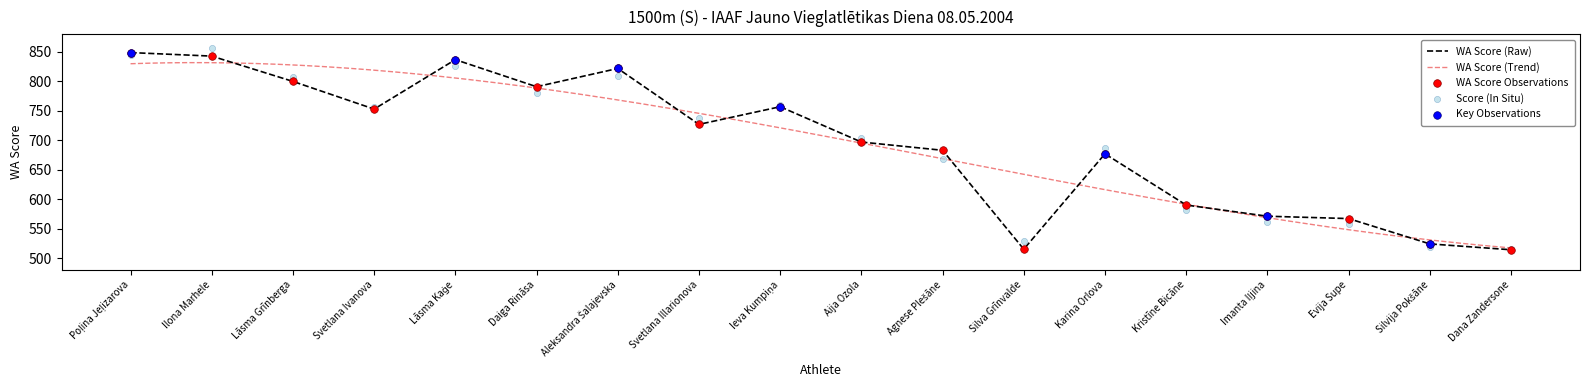

What is the ratio of the value at Dana Zandersone to the value at Silvija Pokšāne?

1.0